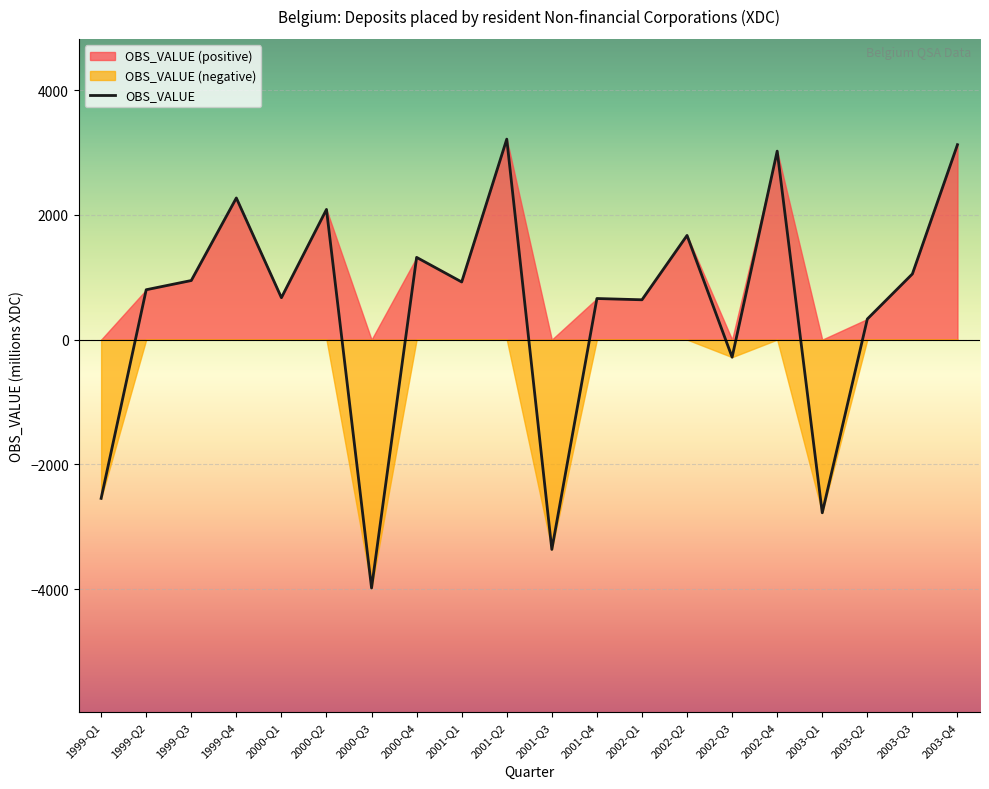

Reading left to right, extract all data points from this chart.

1999-Q1=-2545.3	1999-Q2=799.7	1999-Q3=947.4	1999-Q4=2271.0	2000-Q1=672.1	2000-Q2=2087.1	2000-Q3=-3981.9	2000-Q4=1318.5	2001-Q1=924.3	2001-Q2=3214.3	2001-Q3=-3363.8	2001-Q4=658.9	2002-Q1=638.6	2002-Q2=1670.5	2002-Q3=-281.8	2002-Q4=3022.0	2003-Q1=-2776.6	2003-Q2=330.4	2003-Q3=1053.4	2003-Q4=3125.2